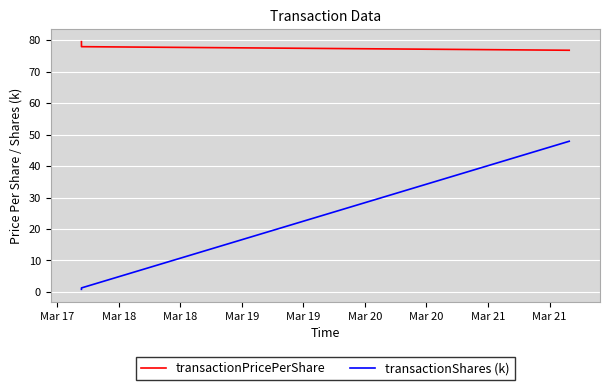

What is the average value of the transactionPricePerShare series?

78.1